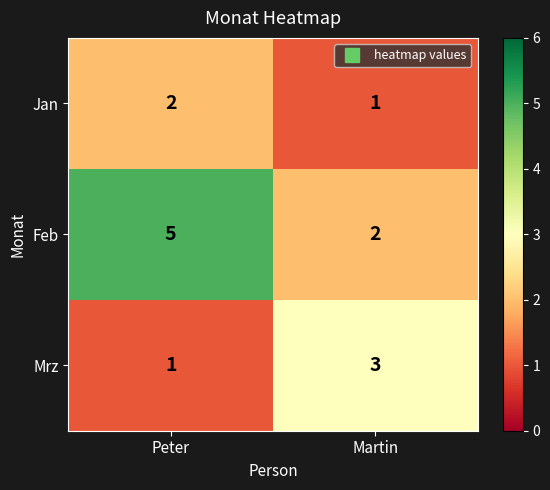

At which category is the sum across all series the highest?

Peter